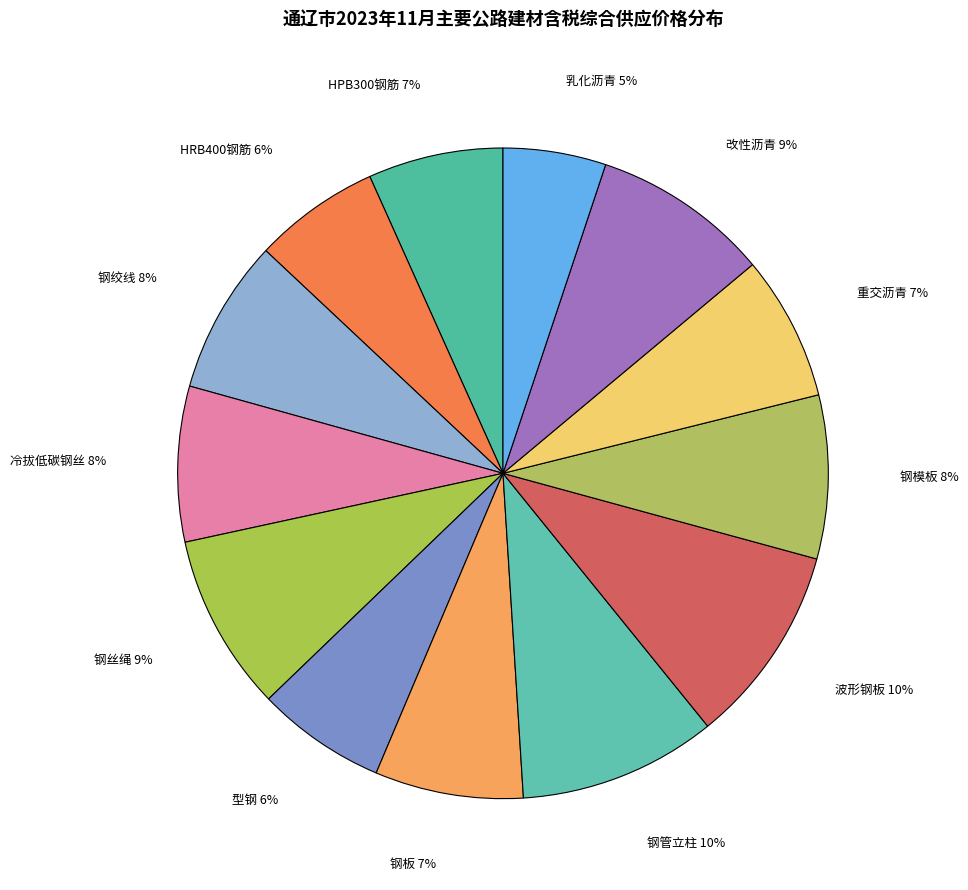

What is the smallest slice in the pie chart?

乳化沥青